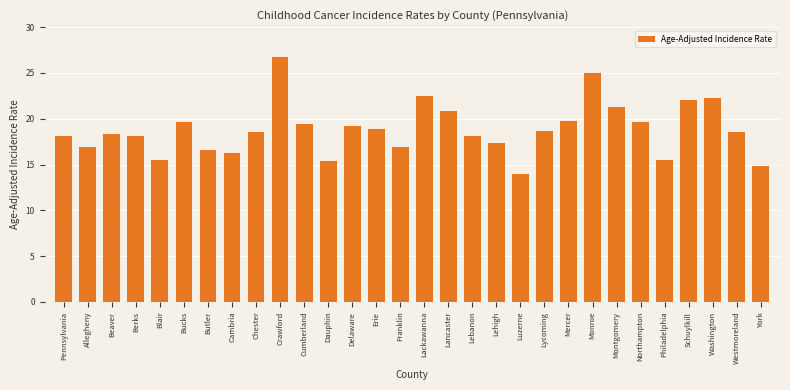

The chart shows a value of 20.8 at Lancaster. True or false?

True